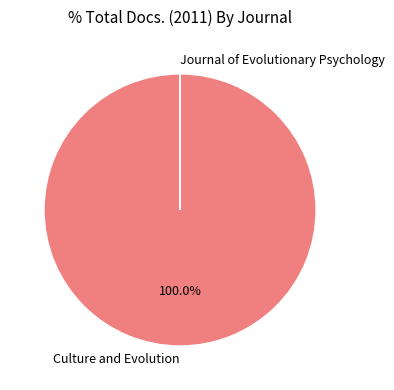

Is there a majority slice in this chart?

Yes